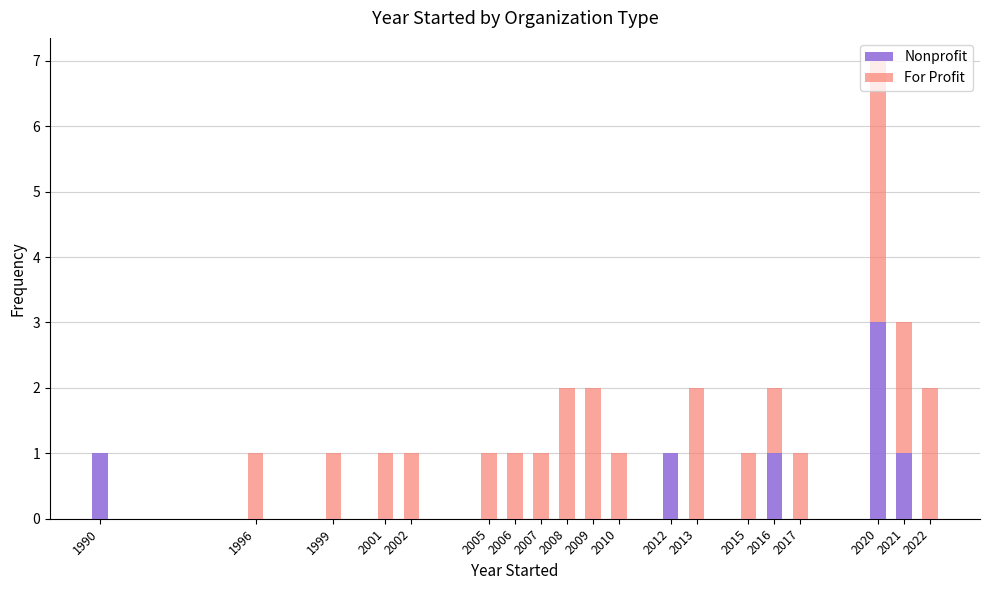

At which label does Nonprofit reach its peak?

2020